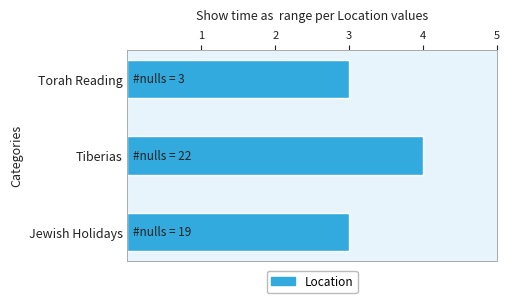

Read the value at Torah Reading.

3